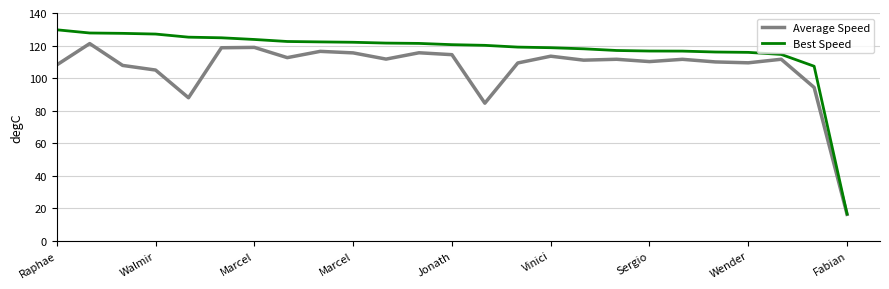

Which series has the largest total across all categories?

Best Speed